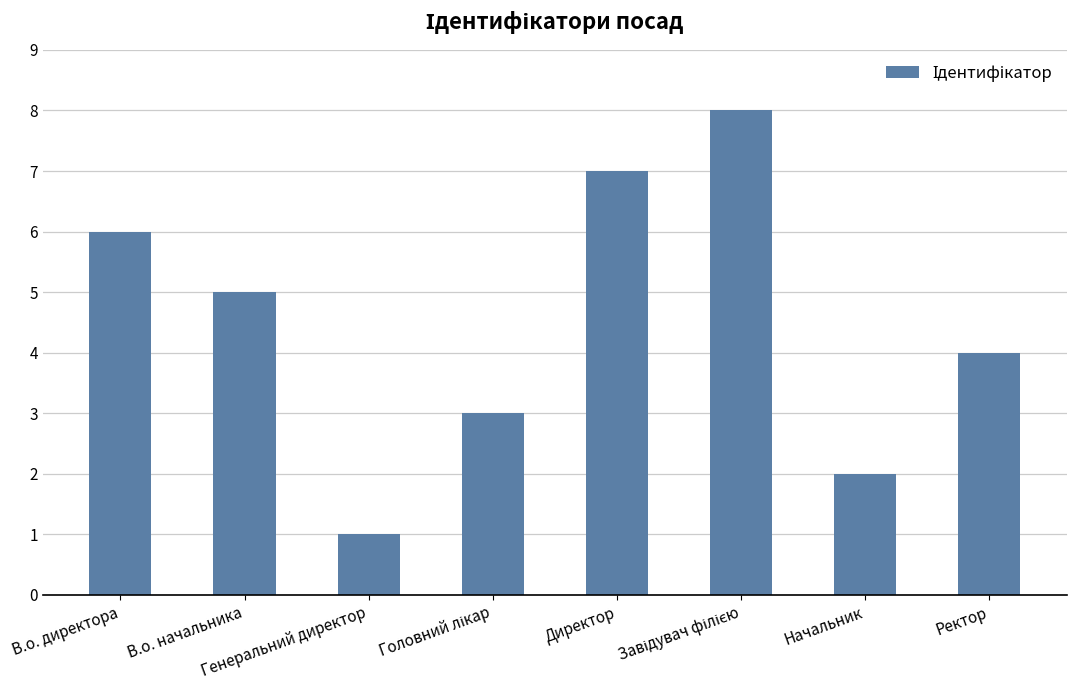

What position from the left is Директор?

5